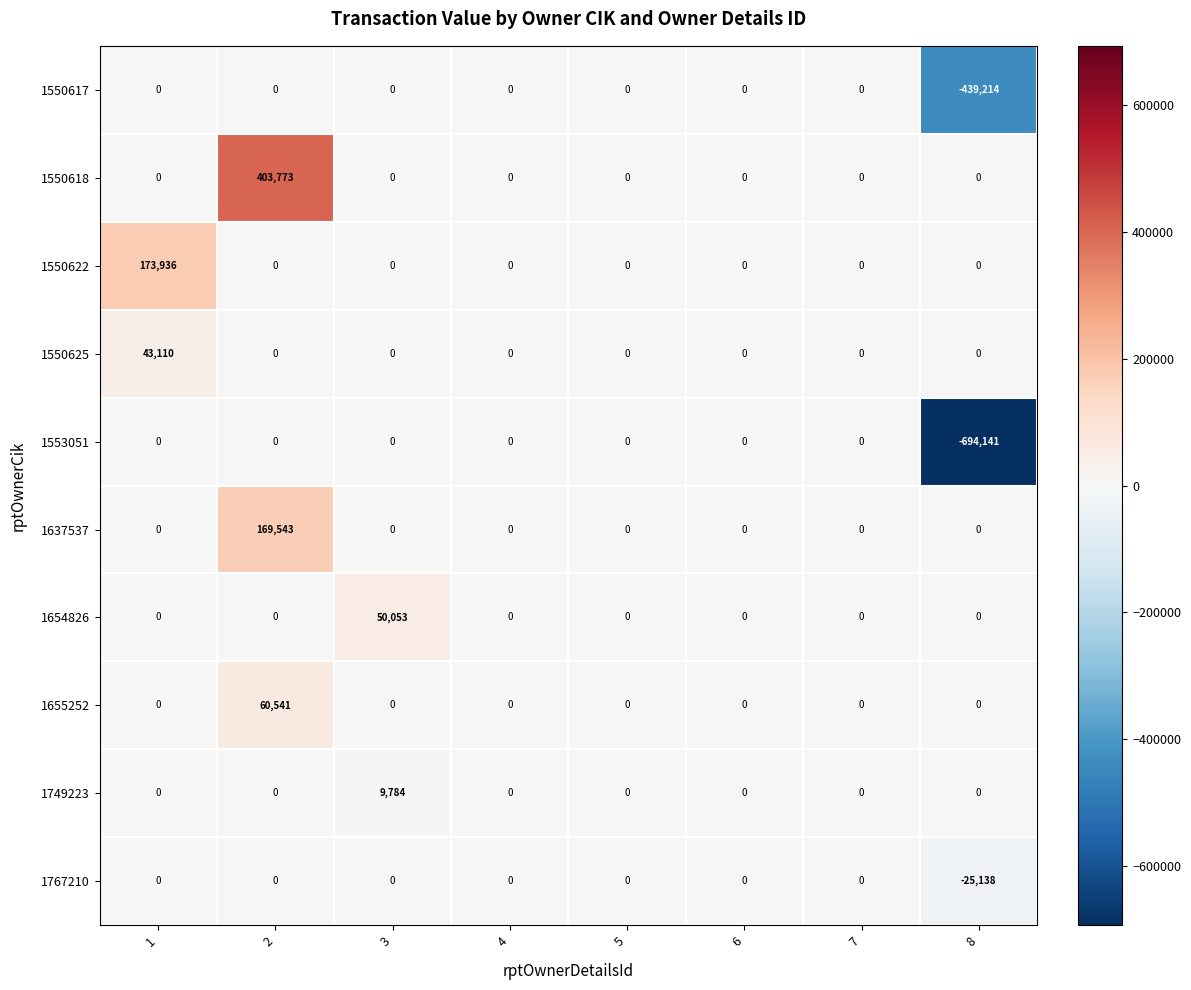

How many series are shown in this chart?

10